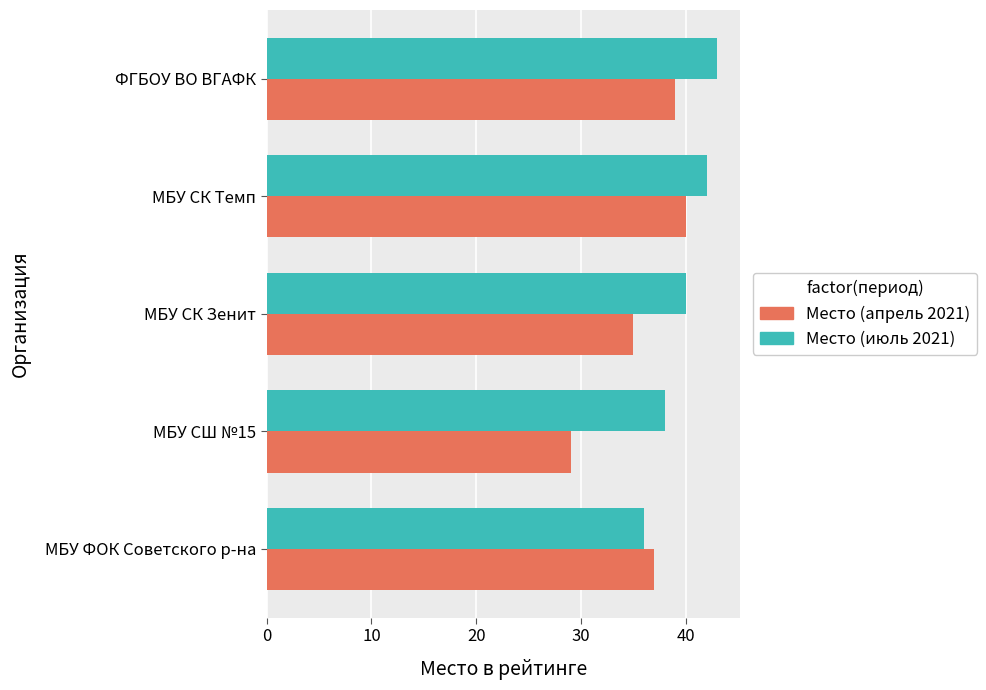

Which label corresponds to the largest value in the chart?

ФГБОУ ВО ВГАФК